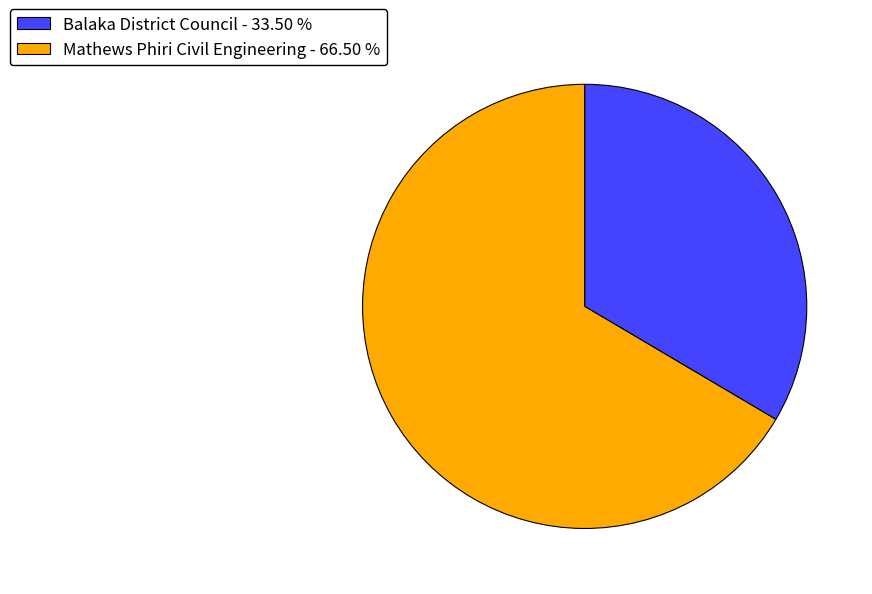

Do Mathews Phiri Civil Engineering and Balaka District Council together represent more than half of the pie?

Yes